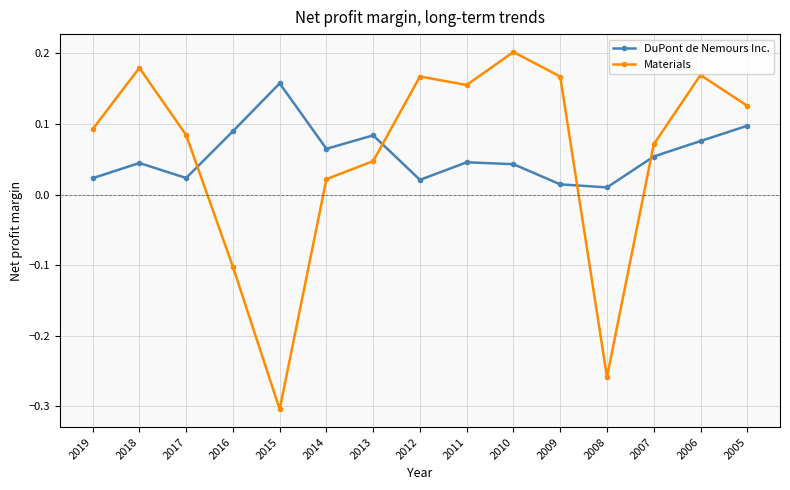

Which series changed the most between 2017 and 2005?

DuPont de Nemours Inc.